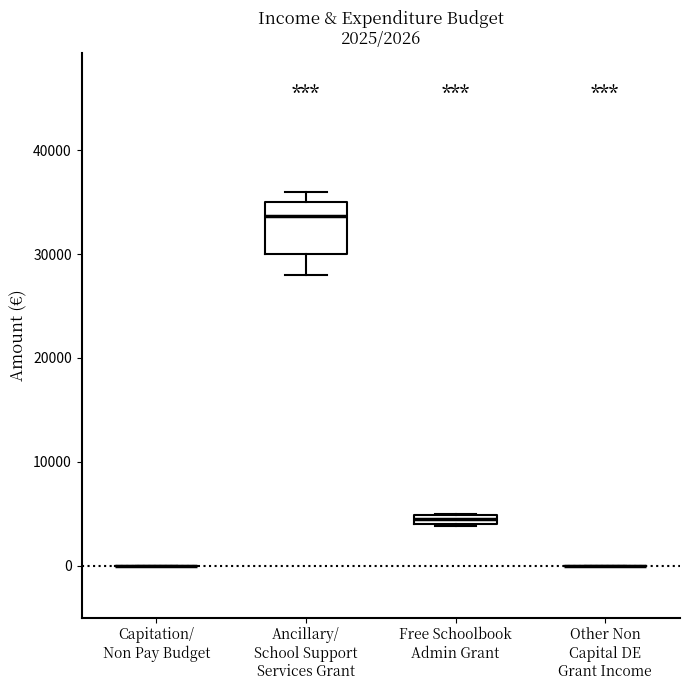

Which box is the tallest, from its lower edge to its upper edge?

Ancillary/ School Support Services Grant